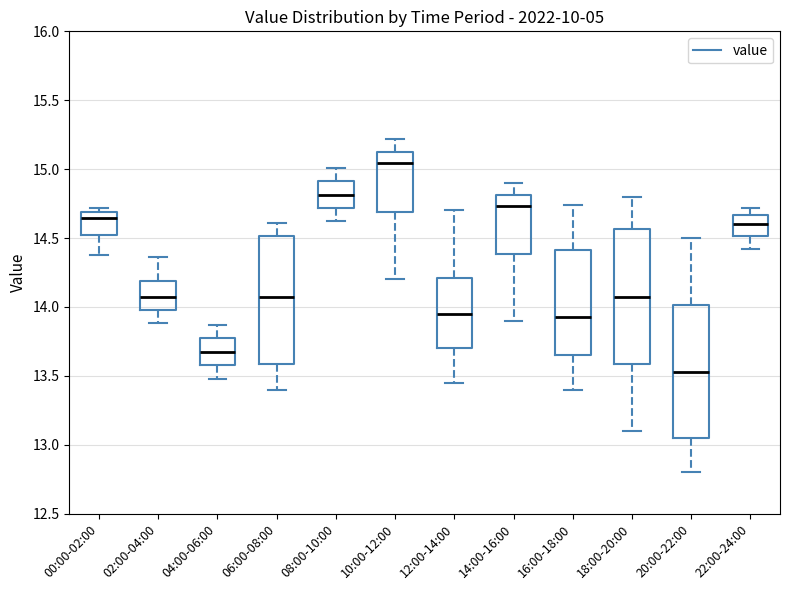

Where is the upper edge of the box for 10:00-12:00 on the y-axis? The values are not printed on the chart, so give them approximately, as read against the axis.

15.10